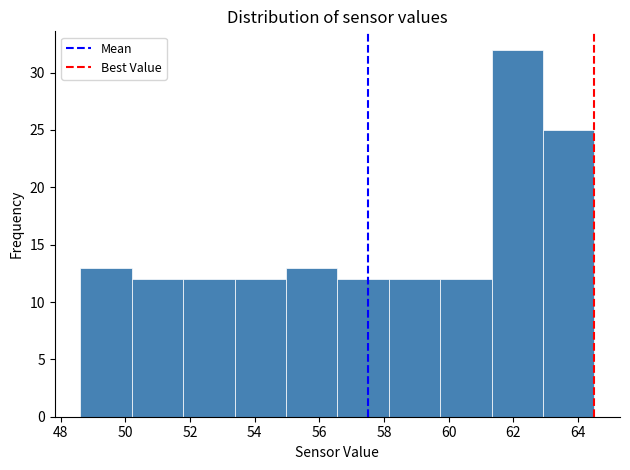

How tall is the bar that spans 50.2 to 51.8 on the x-axis? Neither the bar edges nor the heights are printed on the chart, so give them approximately, as read against the axes.

12